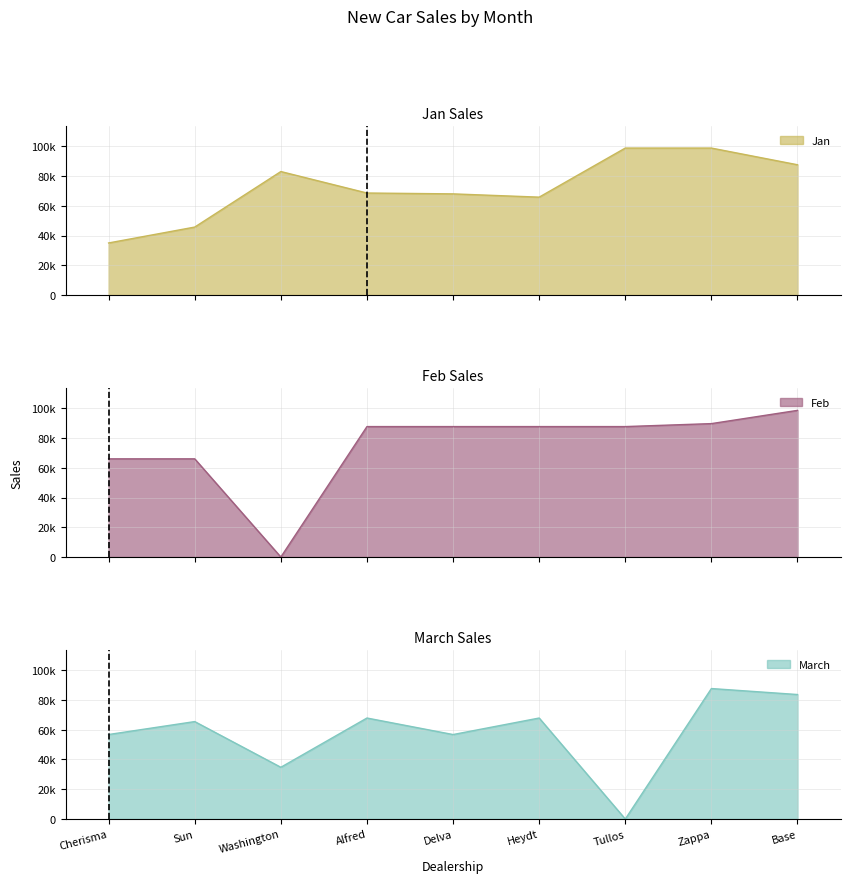

The value of March at Sun is 65478. True or false?

True